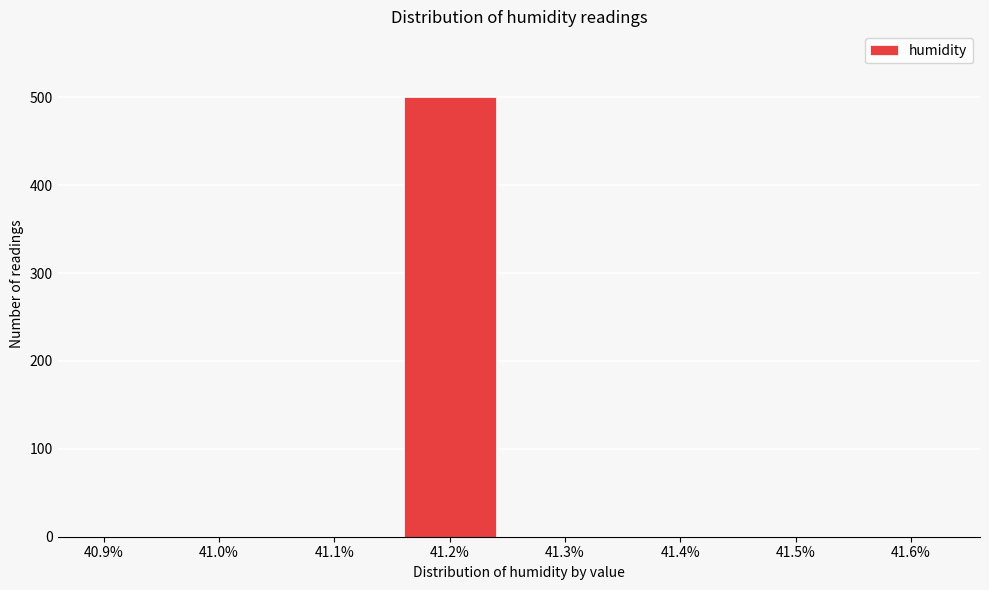

Reading left to right, transcribe all the data shown in this chart.

40.9%=0	41.0%=0	41.1%=0	41.2%=500	41.3%=0	41.4%=0	41.5%=0	41.6%=0